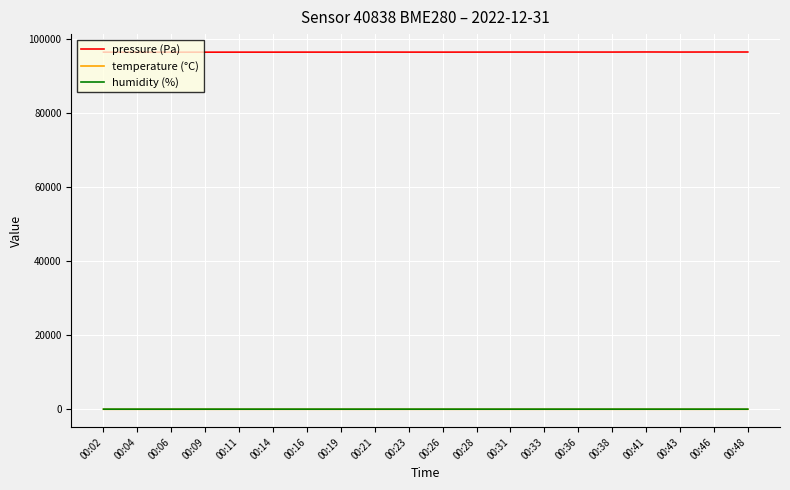

Is the value of pressure (Pa) at 00:21 greater than the value of humidity (%) at 00:21?

Yes